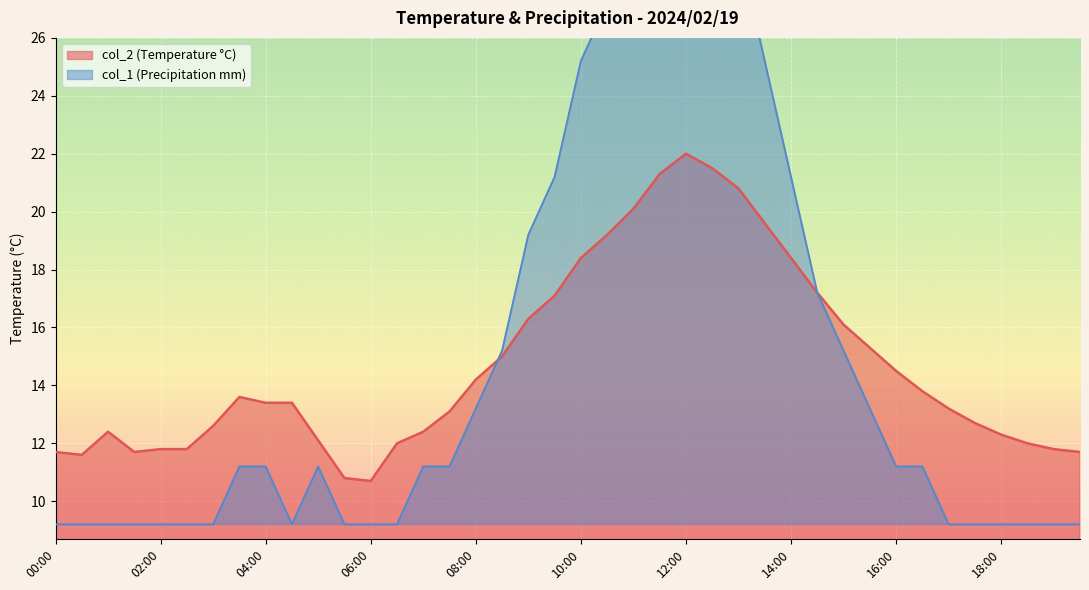

Is the value of col_1 at 19:00 greater than the value of col_2 at 01:30?

No